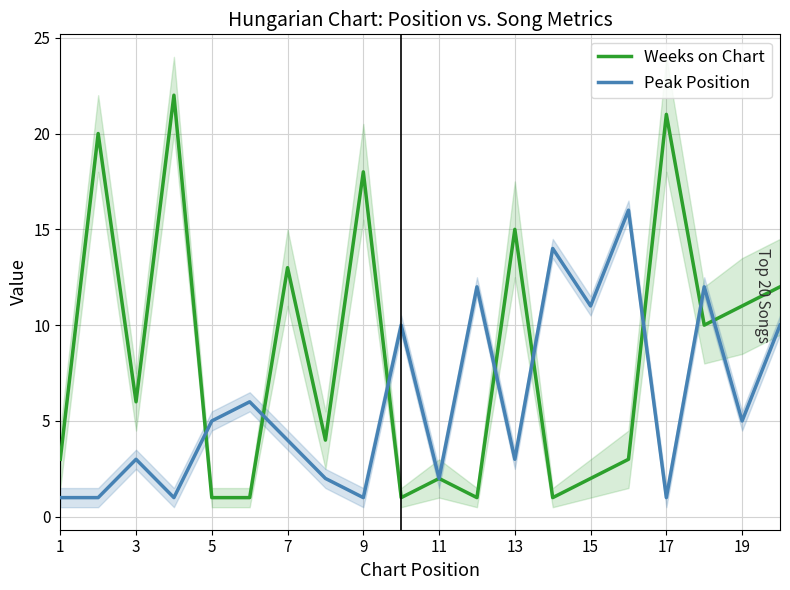

What is the maximum value for Peak Position?

16